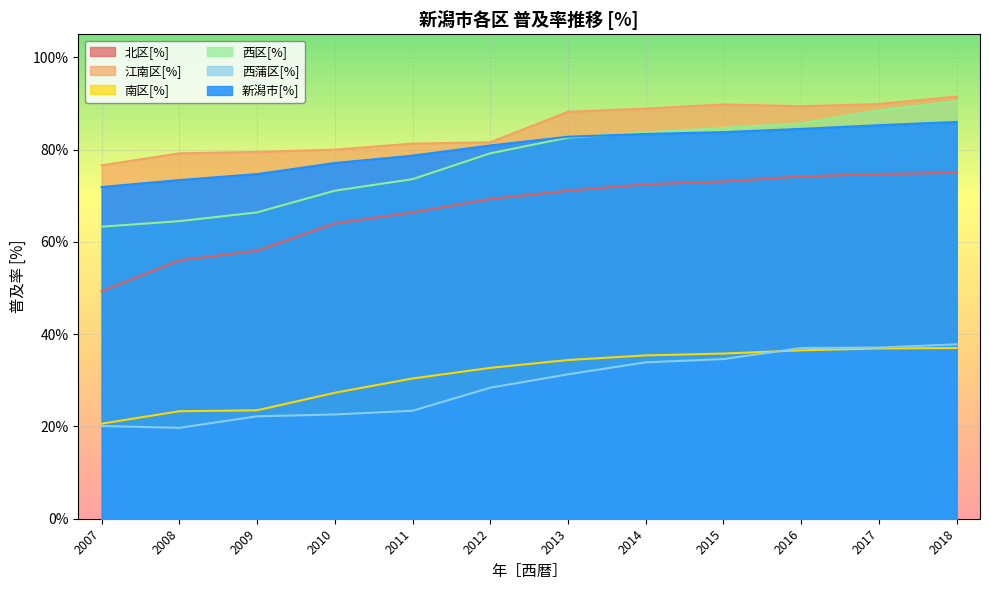

Reading right to left, extract all data points from this chart.

北区[%]: 2018=75.0	2017=74.7	2016=74.2	2015=73.1	2014=72.5	2013=71.1	2012=69.3	2011=66.4	2010=64.0	2009=58.1	2008=56.0	2007=49.3
江南区[%]: 2018=91.5	2017=89.9	2016=89.4	2015=89.8	2014=88.9	2013=88.2	2012=81.6	2011=81.3	2010=80.0	2009=79.5	2008=79.2	2007=76.6
南区[%]: 2018=37.0	2017=36.9	2016=36.5	2015=35.8	2014=35.4	2013=34.4	2012=32.7	2011=30.4	2010=27.3	2009=23.5	2008=23.3	2007=20.6
西区[%]: 2018=90.5	2017=88.5	2016=85.7	2015=84.7	2014=83.7	2013=82.6	2012=79.2	2011=73.6	2010=71.1	2009=66.4	2008=64.5	2007=63.3
西蒲区[%]: 2018=37.8	2017=37.1	2016=37.0	2015=34.6	2014=33.9	2013=31.3	2012=28.4	2011=23.4	2010=22.6	2009=22.2	2008=19.7	2007=20.1
新潟市[%]: 2018=86.0	2017=85.3	2016=84.5	2015=83.8	2014=83.4	2013=82.8	2012=80.9	2011=78.7	2010=77.1	2009=74.7	2008=73.4	2007=71.9